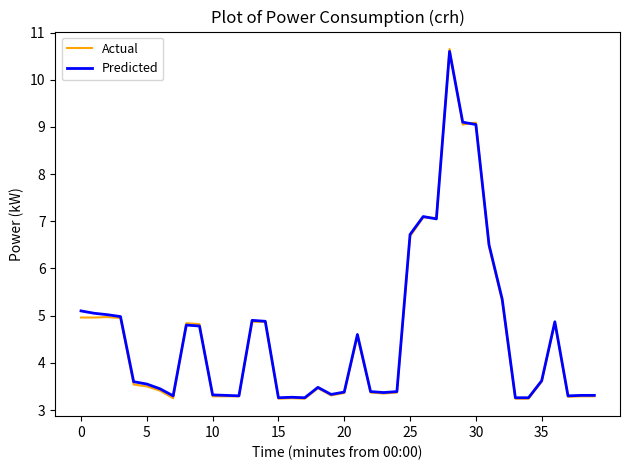

Does the chart display data point markers on the line(s)?

No